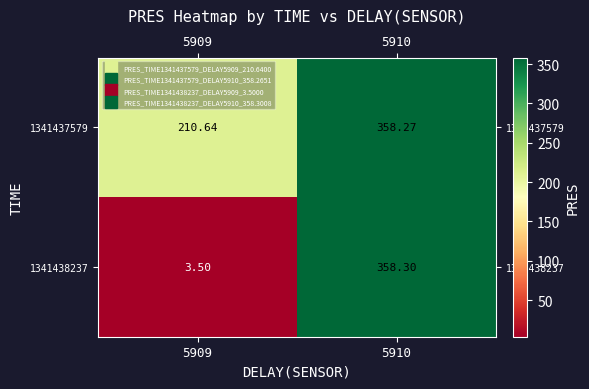

At 5909, list the series in order from largest to smallest.

1341437579, 1341438237